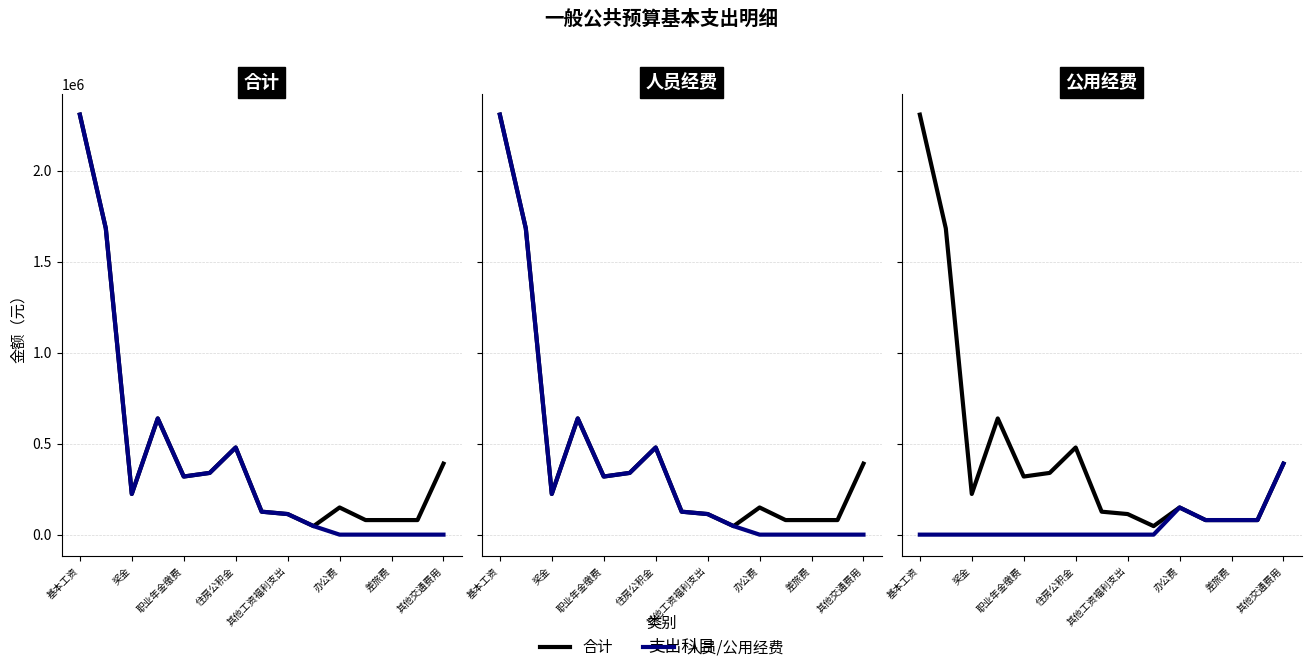

Does the chart have visible grid lines?

Yes